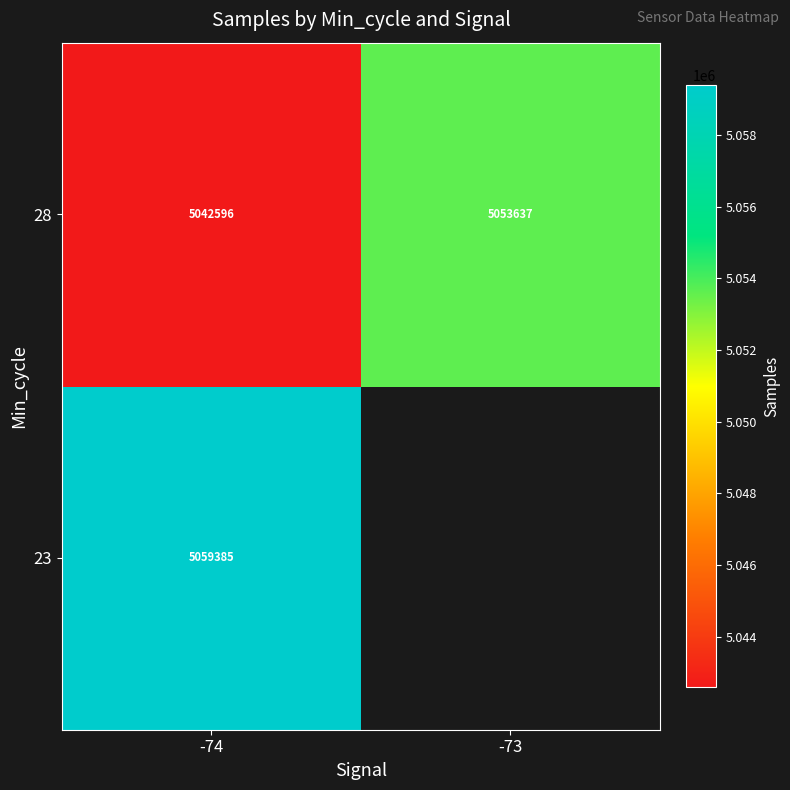

The 28 series shows 7863592.3 at -73. True or false?

False